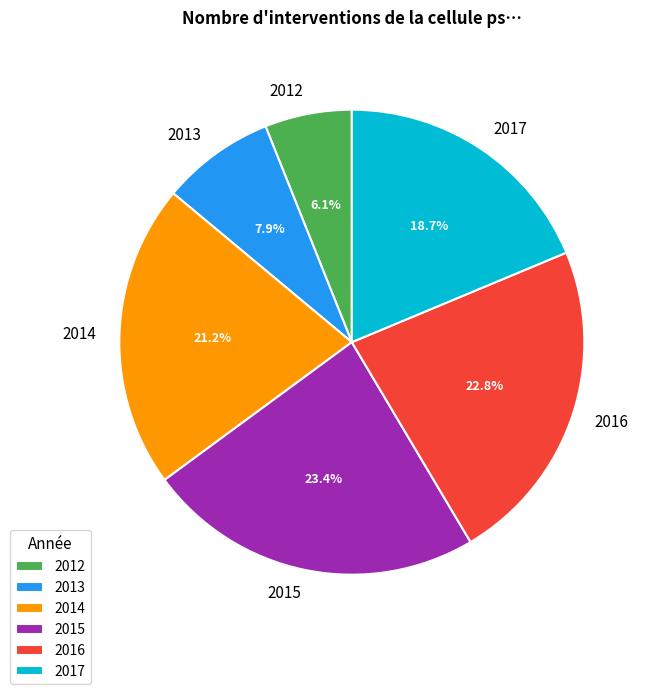

Which has a higher value, 2017 or 2013?

2017